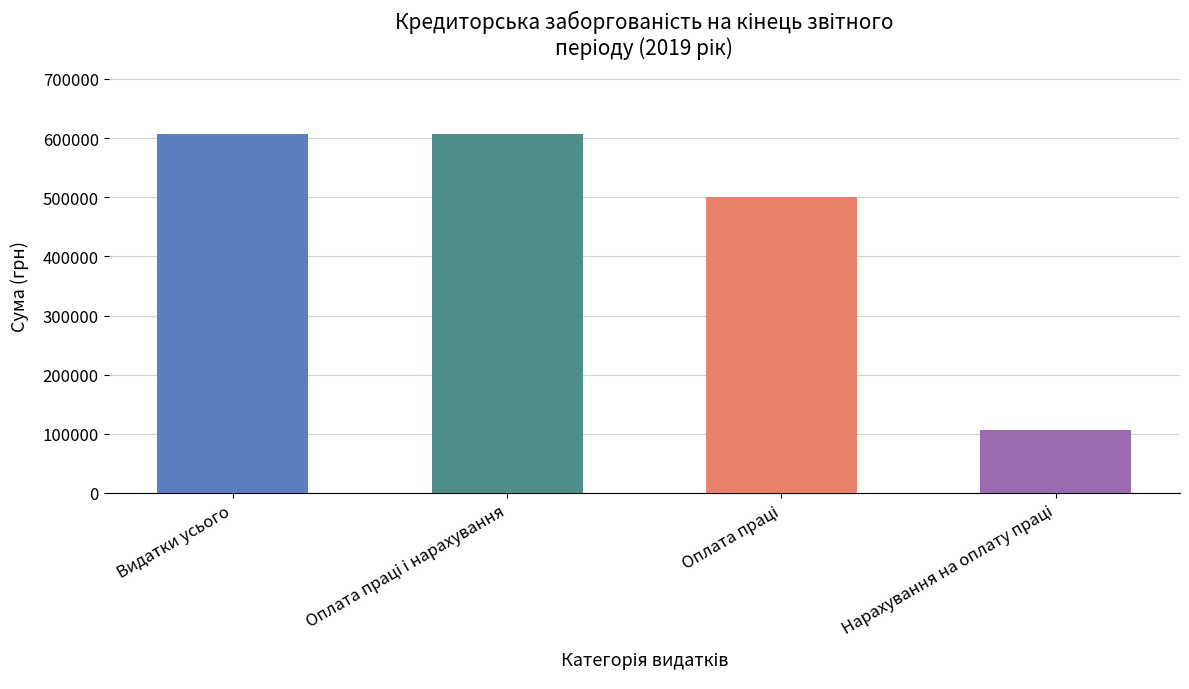

True or false: the data shows 328058.4 at Видатки усього.

False